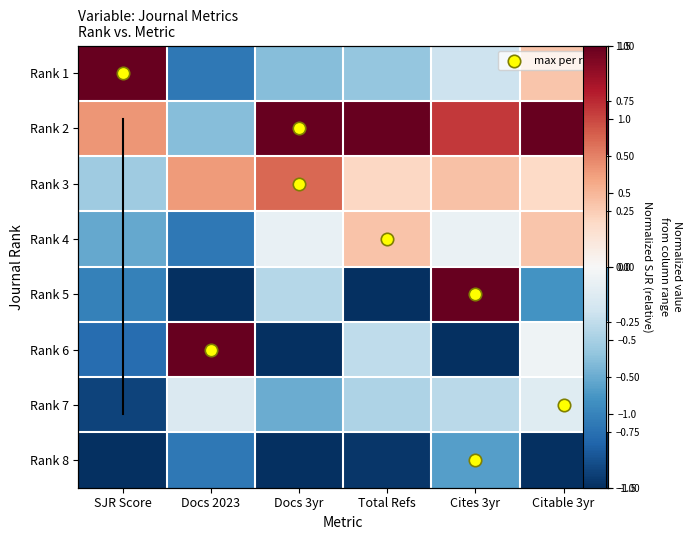

What value does the Rank 1 series have at Cites 3yr?

-0.2